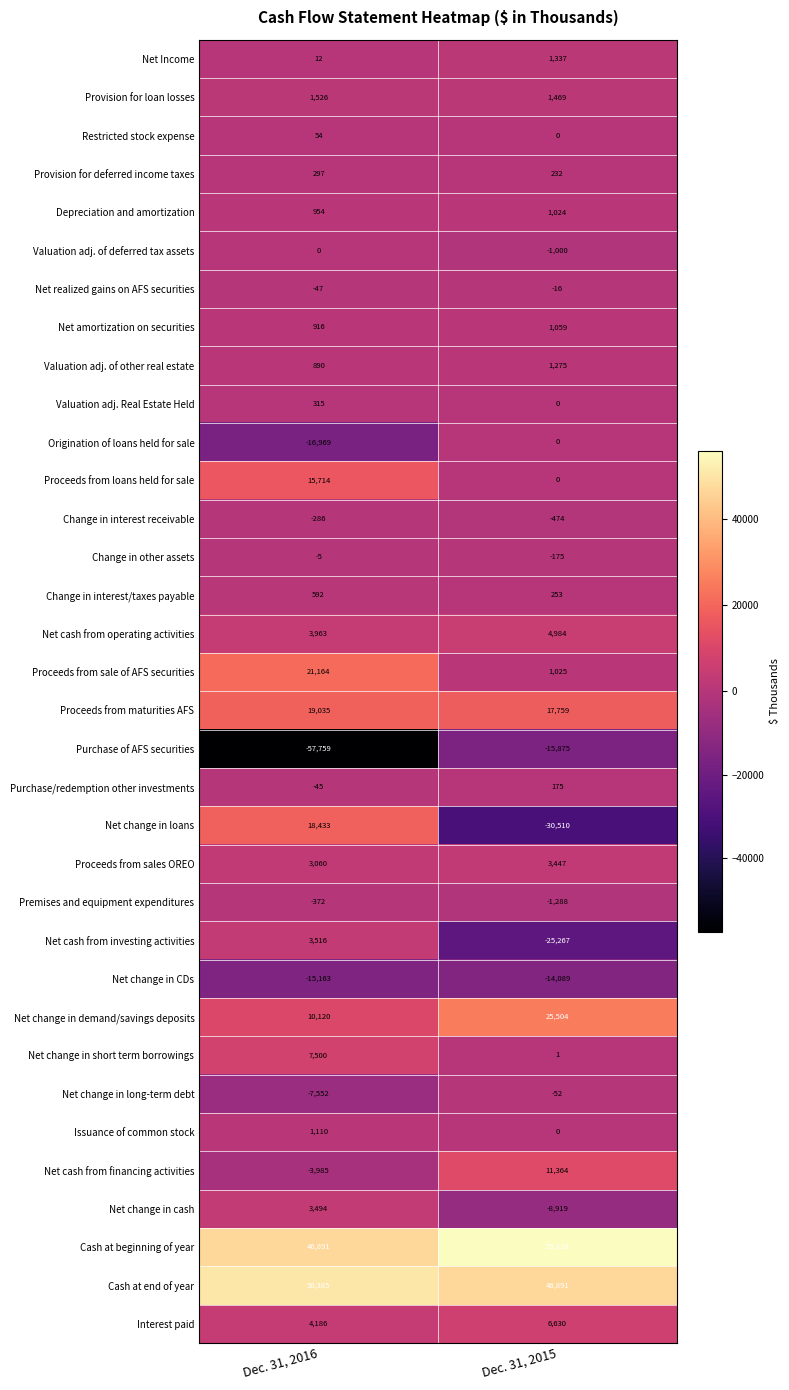

Which series has the largest range (max minus min)?

Net change in loans